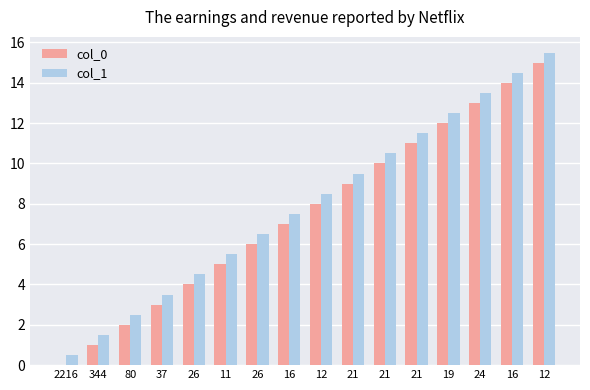

What are all the series names shown in the legend?

col_0, col_1